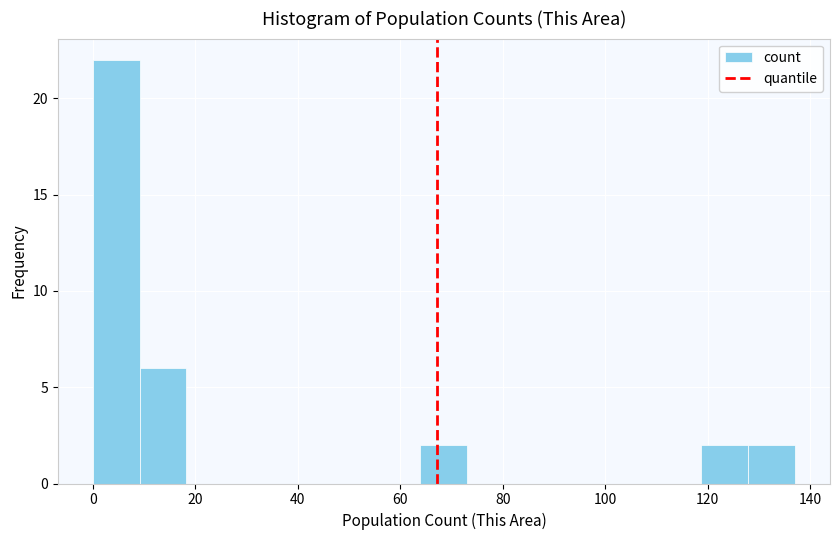

How tall is the bar that spans 118 to 128 on the x-axis? Neither the bar edges nor the heights are printed on the chart, so give them approximately, as read against the axes.

2